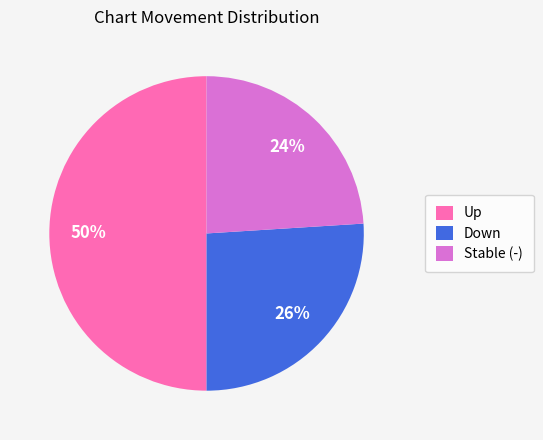

Rank the categories by value from highest to lowest.

Up, Down, Stable (-)